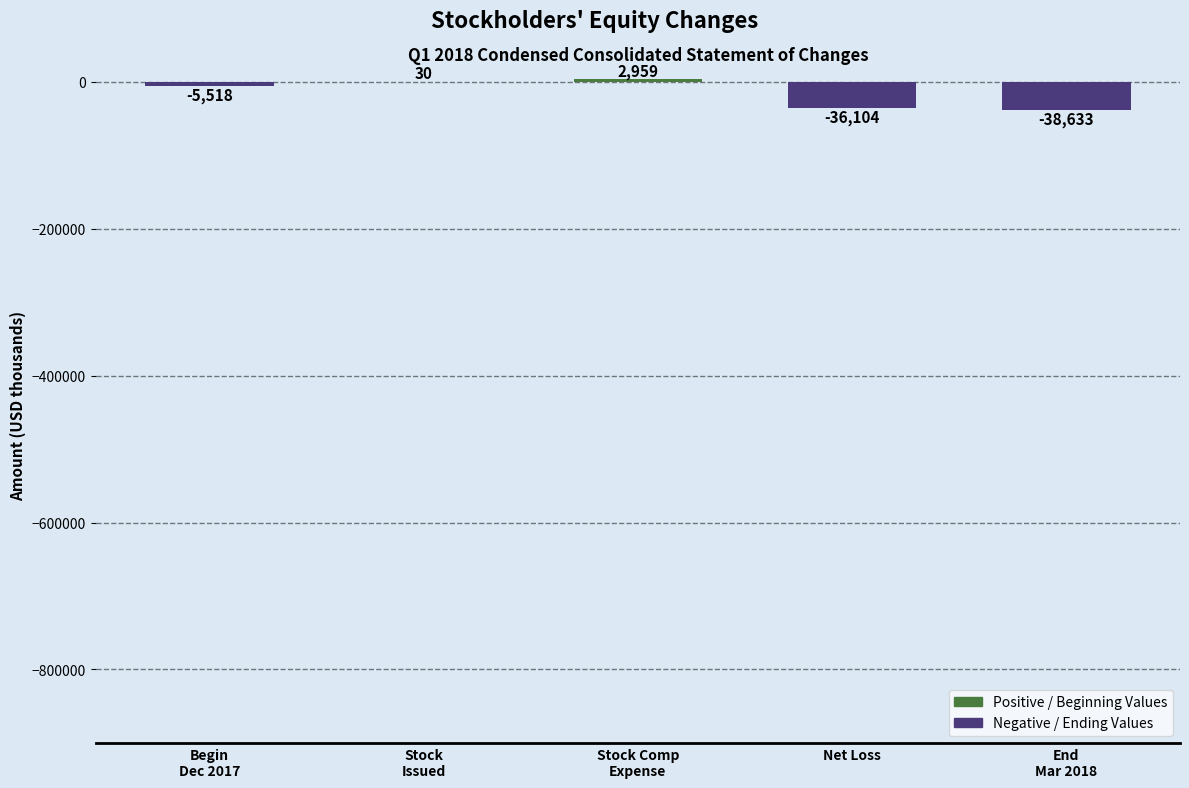

Does the chart contain stacked bars?

No